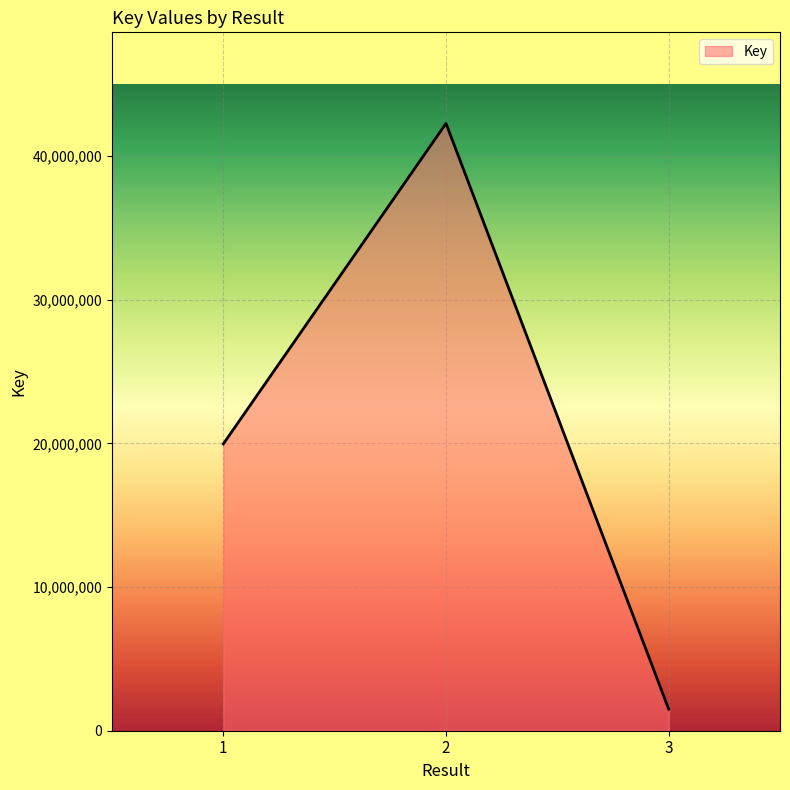

Reading left to right, what are all the values shown in this chart?

1=19962367	2=42261298	3=1504746